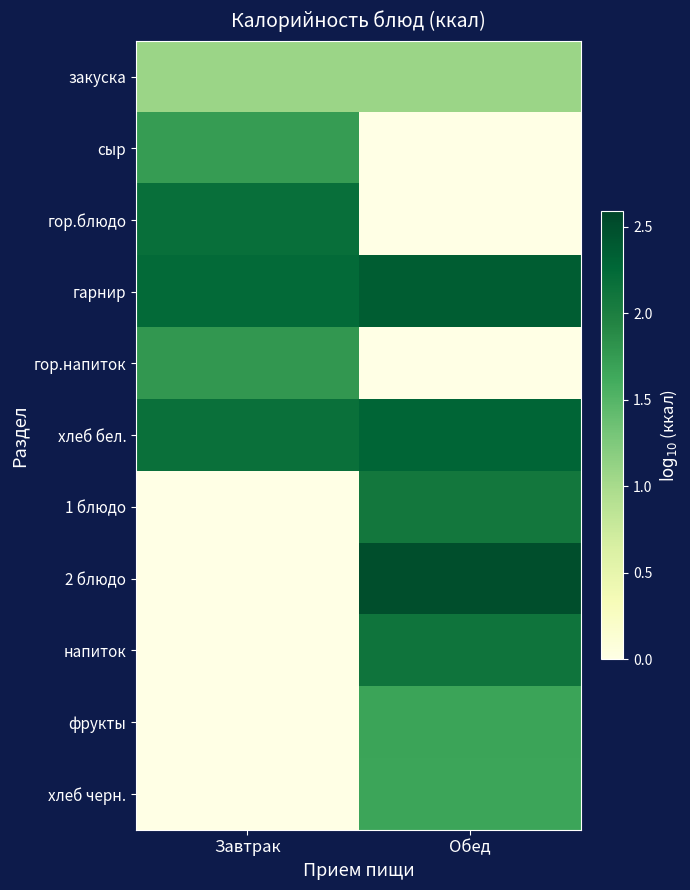

Count the number of data series in this chart.

11